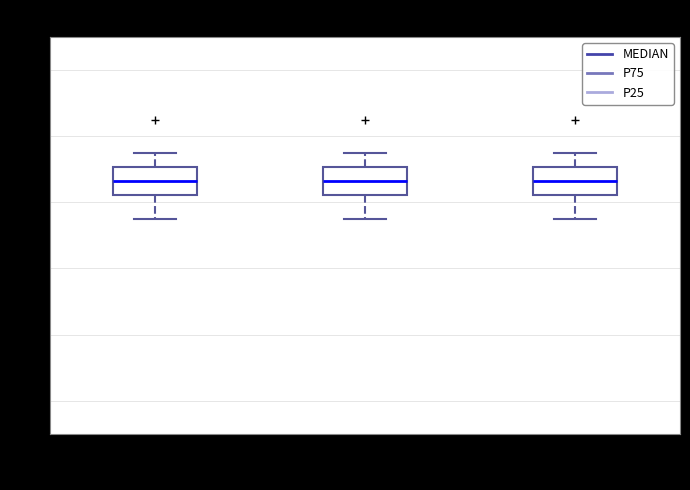

Where does the upper whisker of the box for P75 end on the y-axis? The values are not printed on the chart, so give them approximately, as read against the axis.

3.8